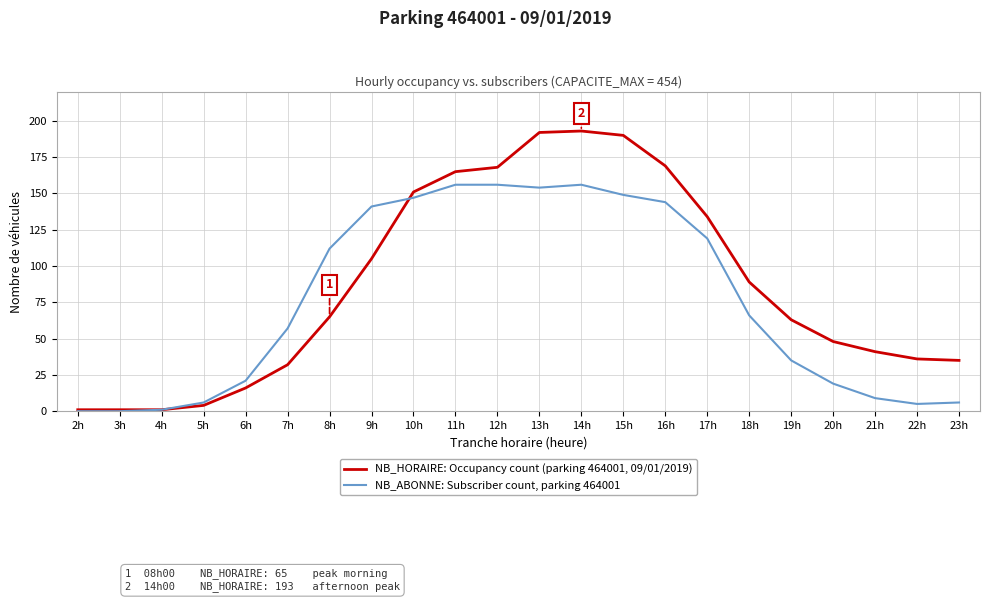

Is this an area chart (filled region under the line)?

No